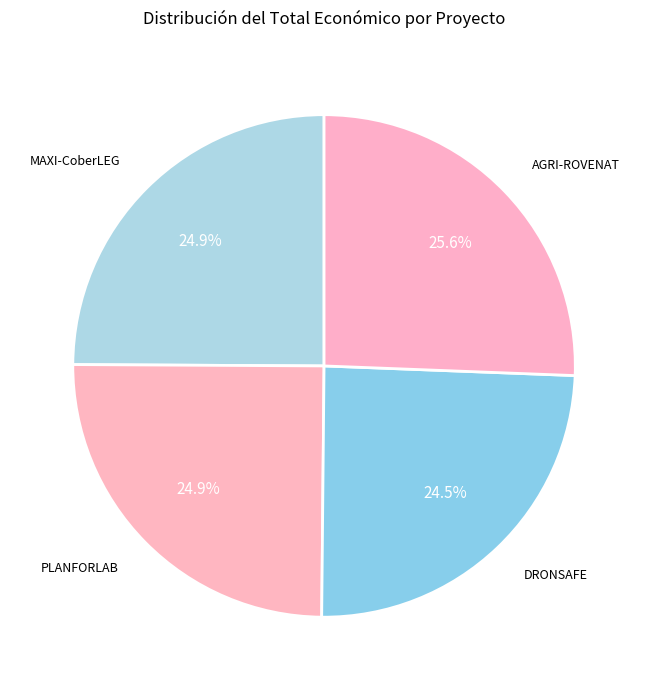

How many slices are in this pie chart?

4